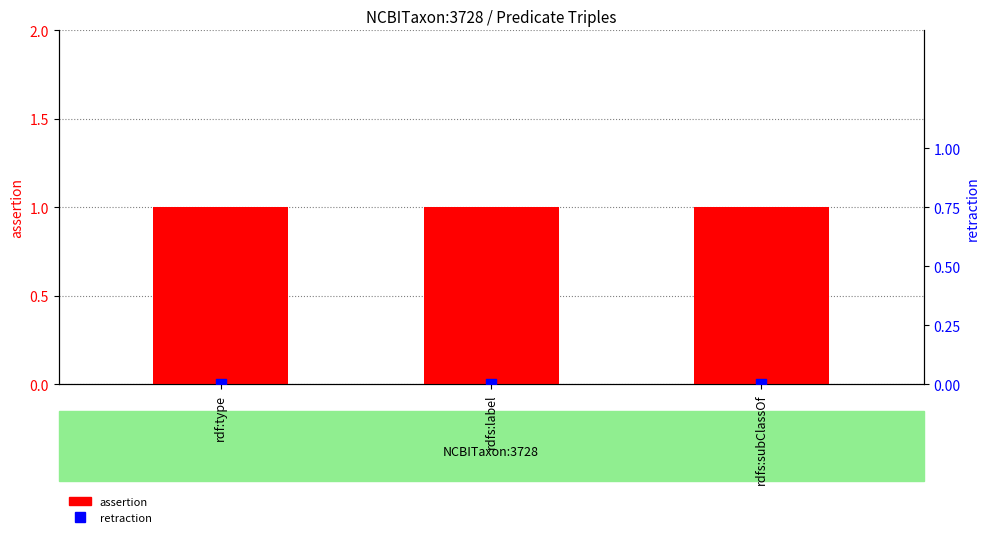

At how many categories does at least one series exceed 0?

3